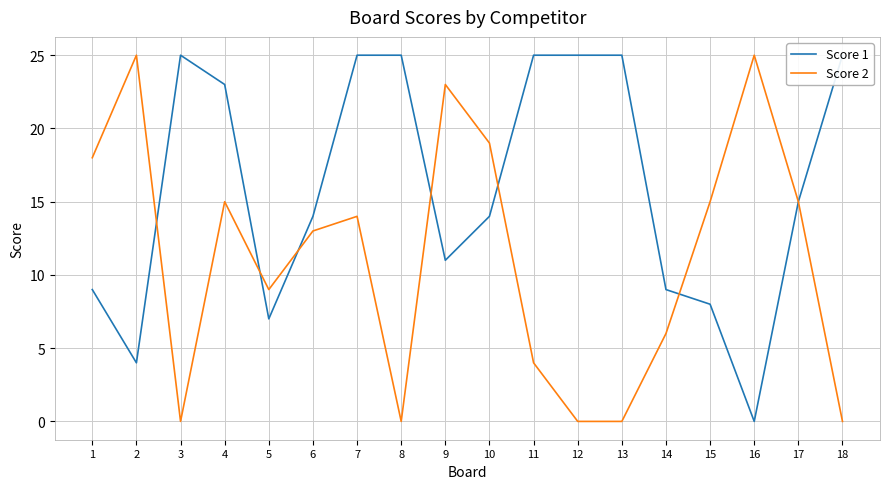

Rank the series at 12 from lowest to highest value.

Score 2, Score 1